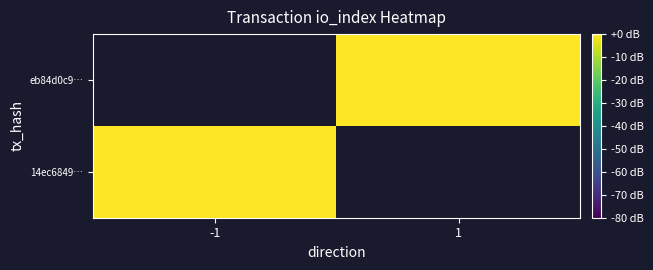

List the labels in order of 14ec6849… value, largest first.

-1, 1